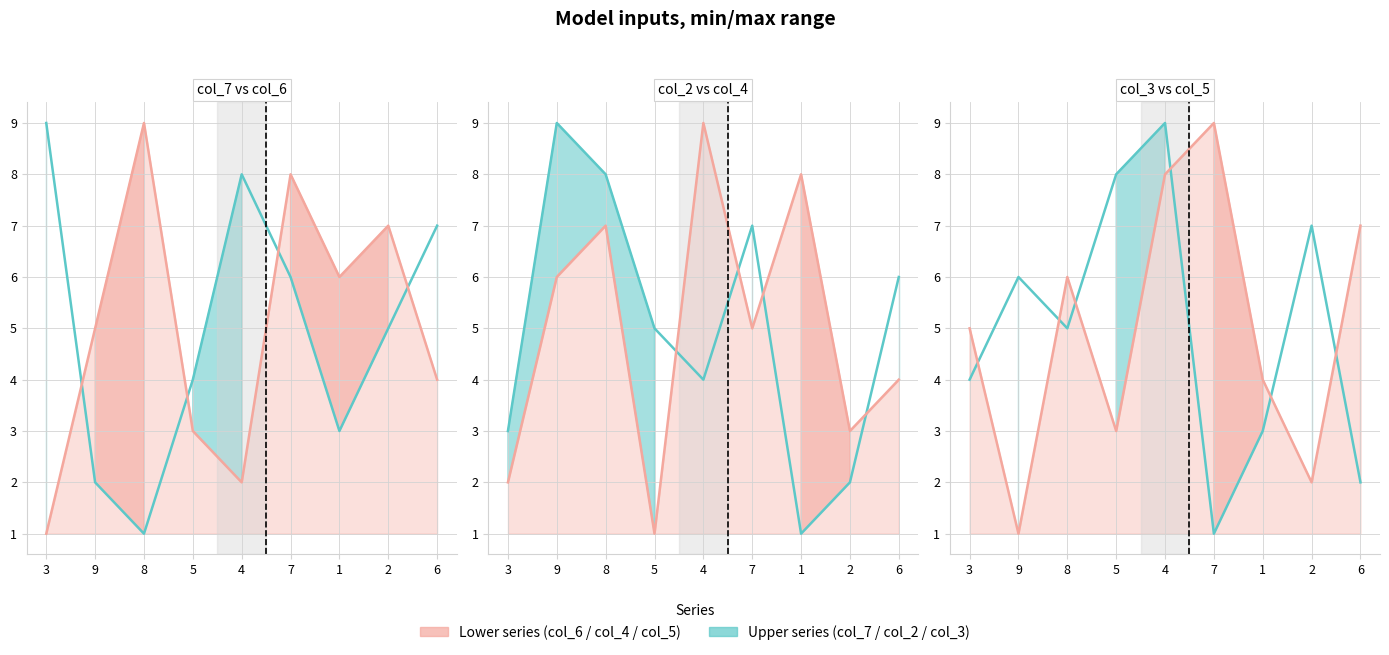

Reading left to right, what are all the values shown in this chart?

col_7: 3=9	9=2	8=1	5=4	4=8	7=6	1=3	2=5	6=7
col_6: 3=1	9=5	8=9	5=3	4=2	7=8	1=6	2=7	6=4
col_2: 3=3	9=9	8=8	5=5	4=4	7=7	1=1	2=2	6=6
col_4: 3=2	9=6	8=7	5=1	4=9	7=5	1=8	2=3	6=4
col_3: 3=4	9=6	8=5	5=8	4=9	7=1	1=3	2=7	6=2
col_5: 3=5	9=1	8=6	5=3	4=8	7=9	1=4	2=2	6=7